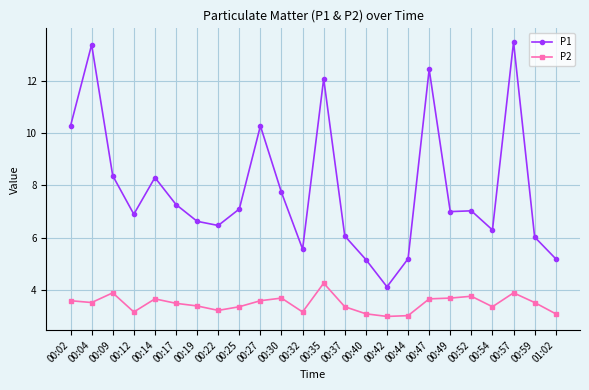

What is the difference between the maximum and minimum values in the P2 series?

1.3